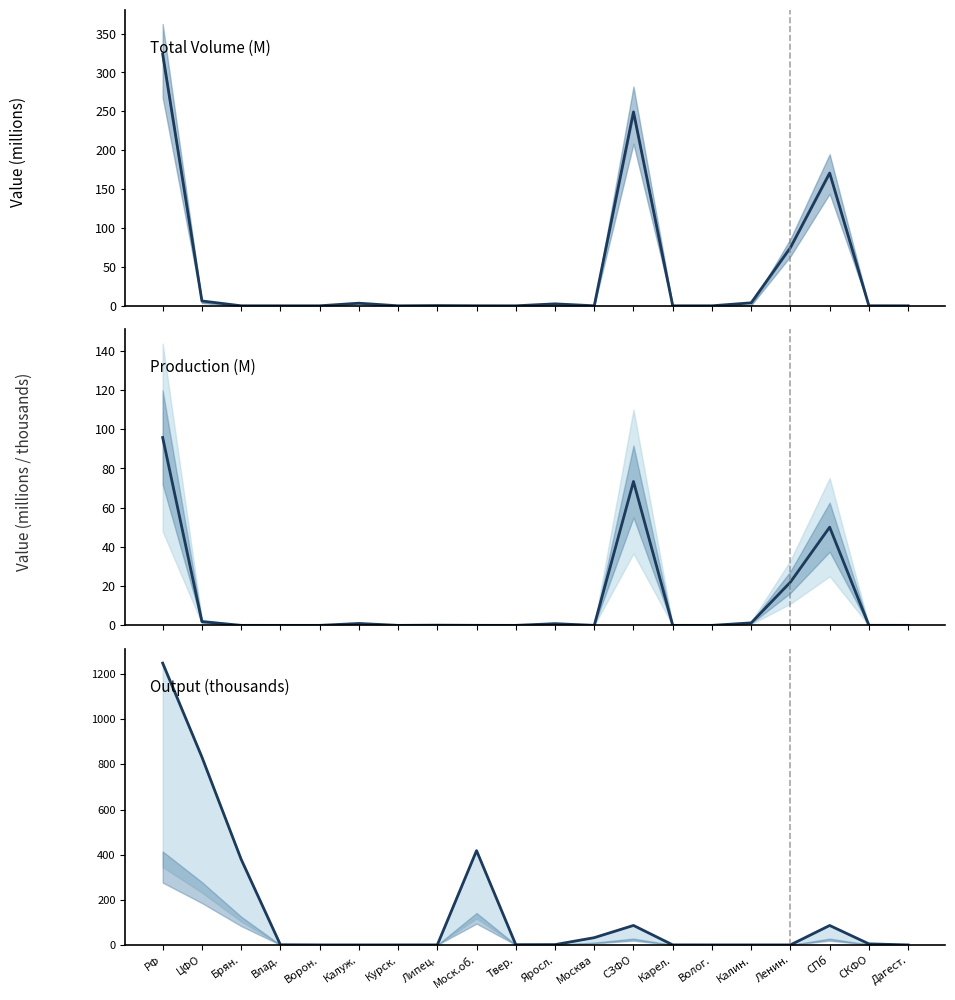

What is the sum of all col_6 (production, M) values?

246.4